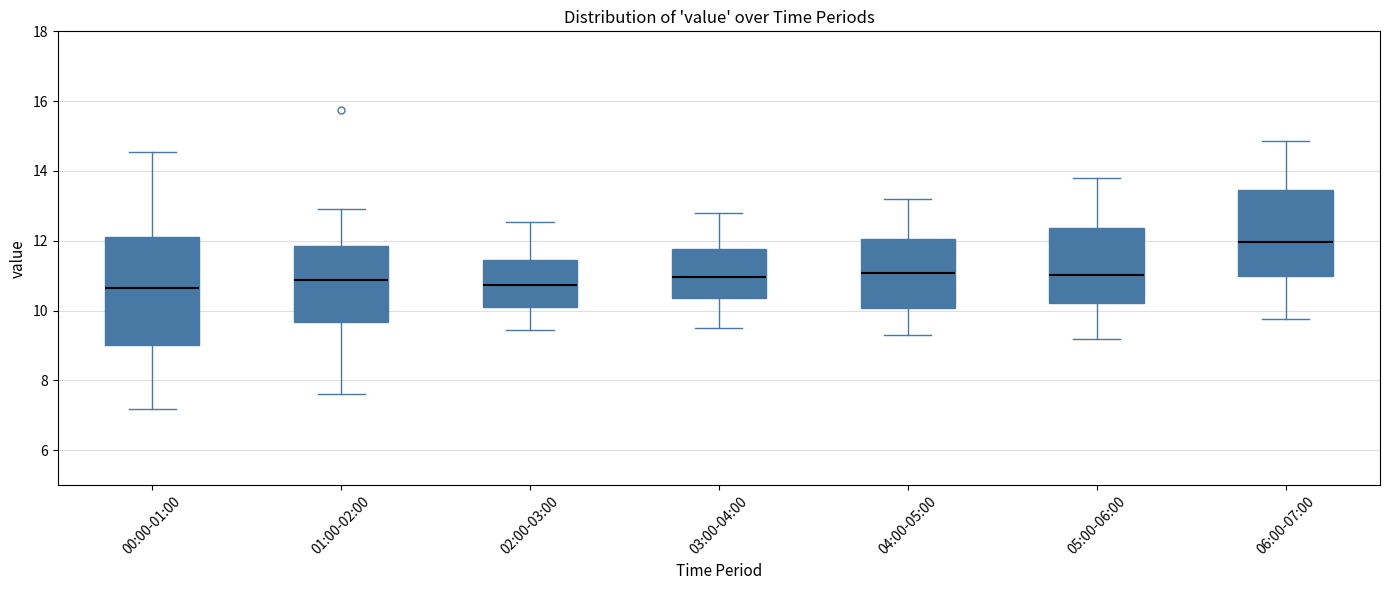

Where is the upper edge of the box for 06:00-07:00 on the y-axis? The values are not printed on the chart, so give them approximately, as read against the axis.

13.4